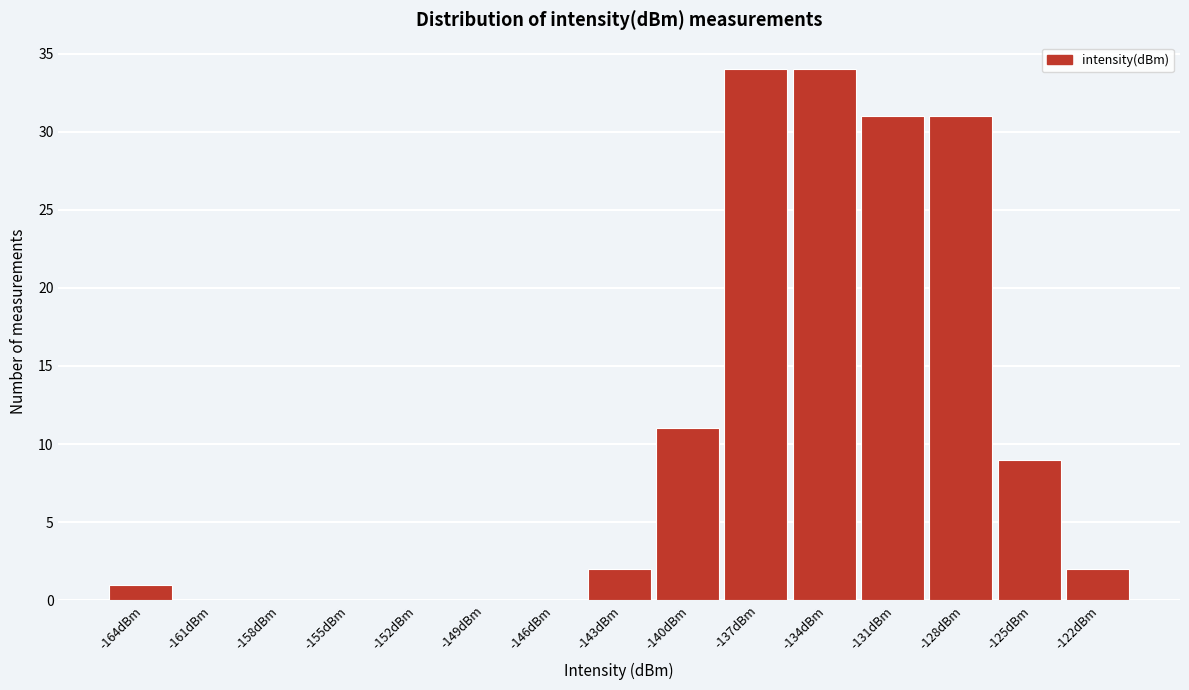

Reading left to right, transcribe all the data shown in this chart.

-164dBm=1	-161dBm=0	-158dBm=0	-155dBm=0	-152dBm=0	-149dBm=0	-146dBm=0	-143dBm=2	-140dBm=11	-137dBm=34	-134dBm=34	-131dBm=31	-128dBm=31	-125dBm=9	-122dBm=2